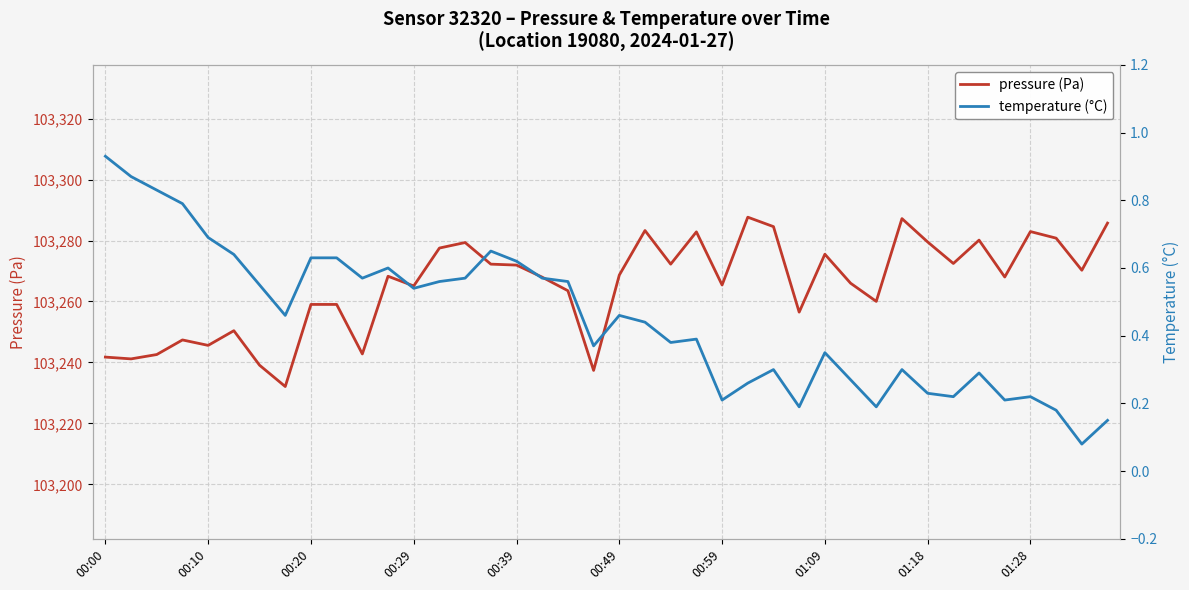

Reading left to right, what are all the values shown in this chart?

pressure (Pa): 103241.8	103241.2	103242.6	103247.4	103245.6	103250.4	103239.1	103232.1	103259.0	103259.0	103242.8	103268.3	103265.1	103277.5	103279.3	103272.2	103271.9	103268.0	103263.5	103237.4	103268.7	103283.3	103272.2	103282.8	103265.4	103287.7	103284.6	103256.5	103275.5	103266.0	103260.0	103287.2	103279.5	103272.5	103280.1	103268.0	103282.9	103280.8	103270.2	103285.7
temperature (°C): 0.9	0.9	0.8	0.8	0.7	0.6	0.6	0.5	0.6	0.6	0.6	0.6	0.5	0.6	0.6	0.7	0.6	0.6	0.6	0.4	0.5	0.4	0.4	0.4	0.2	0.3	0.3	0.2	0.3	0.3	0.2	0.3	0.2	0.2	0.3	0.2	0.2	0.2	0.1	0.1